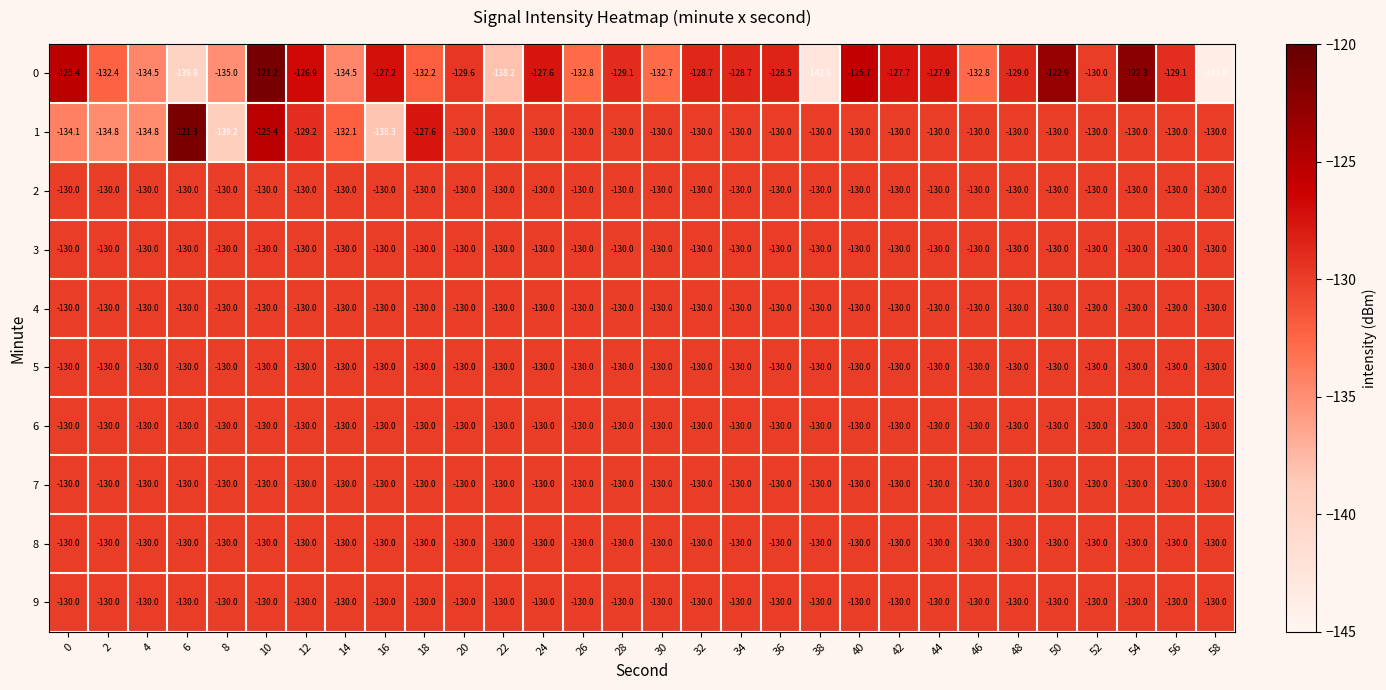

Read the 3 value at 16.

-130.0